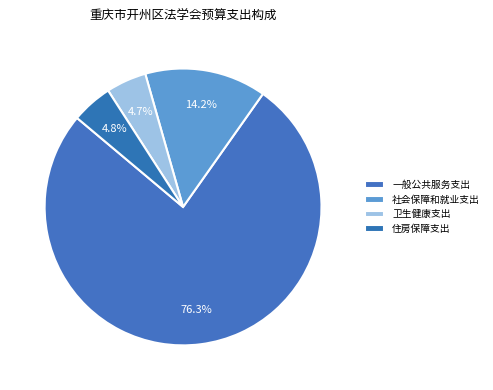

How many segments does this pie chart have?

4